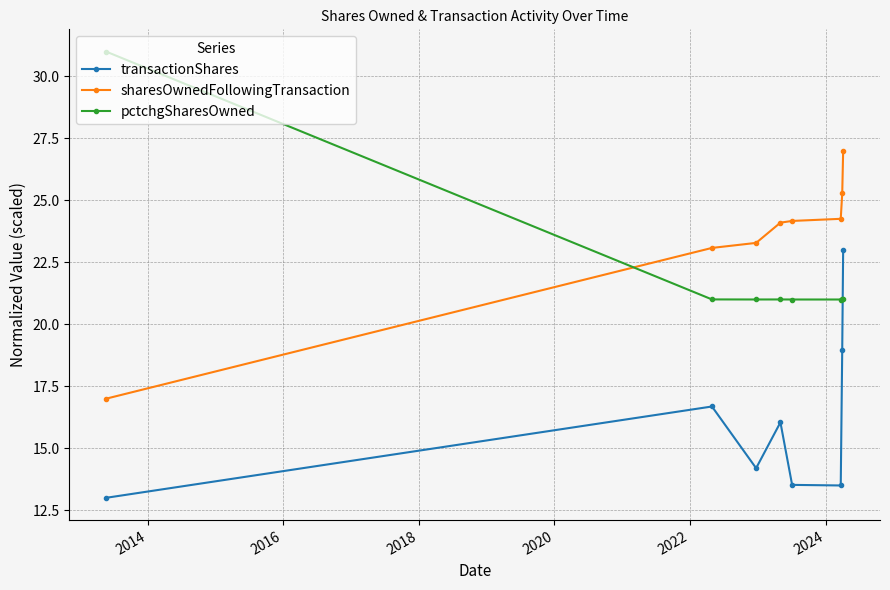

What is the minimum value for sharesOwnedFollowingTransaction?

17.0